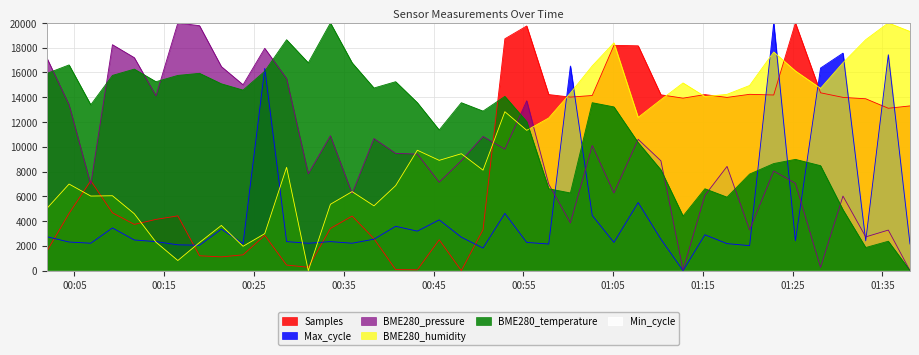

Where is Samples nearest to the value 10000?

2023/07/31 00:06:49